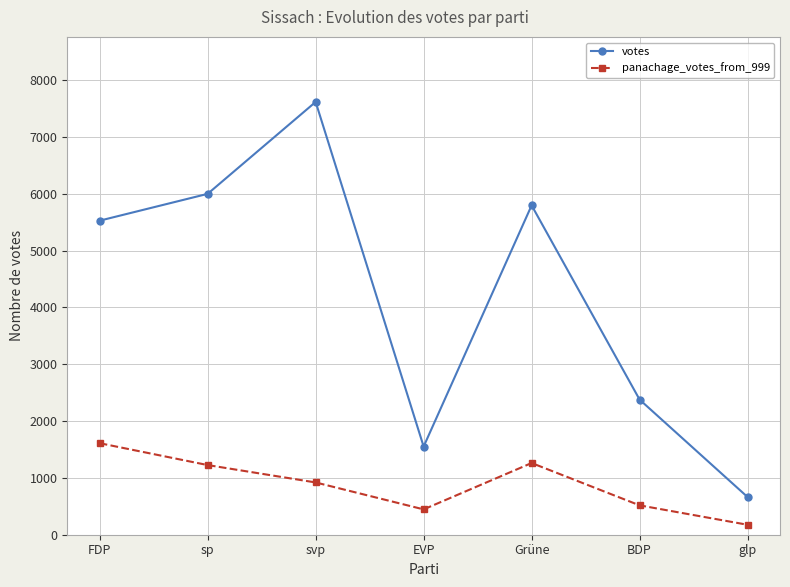

How many interior local peaks does the panachage_votes_from_999 series have?

1